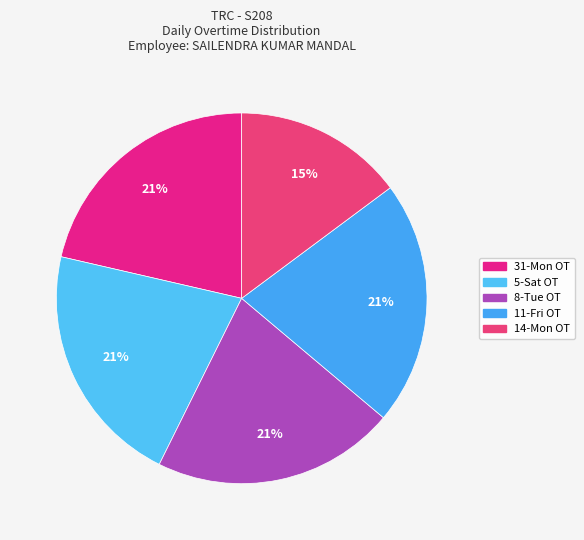

True or false: 8-Tue OT accounts for 34% of the total.

False